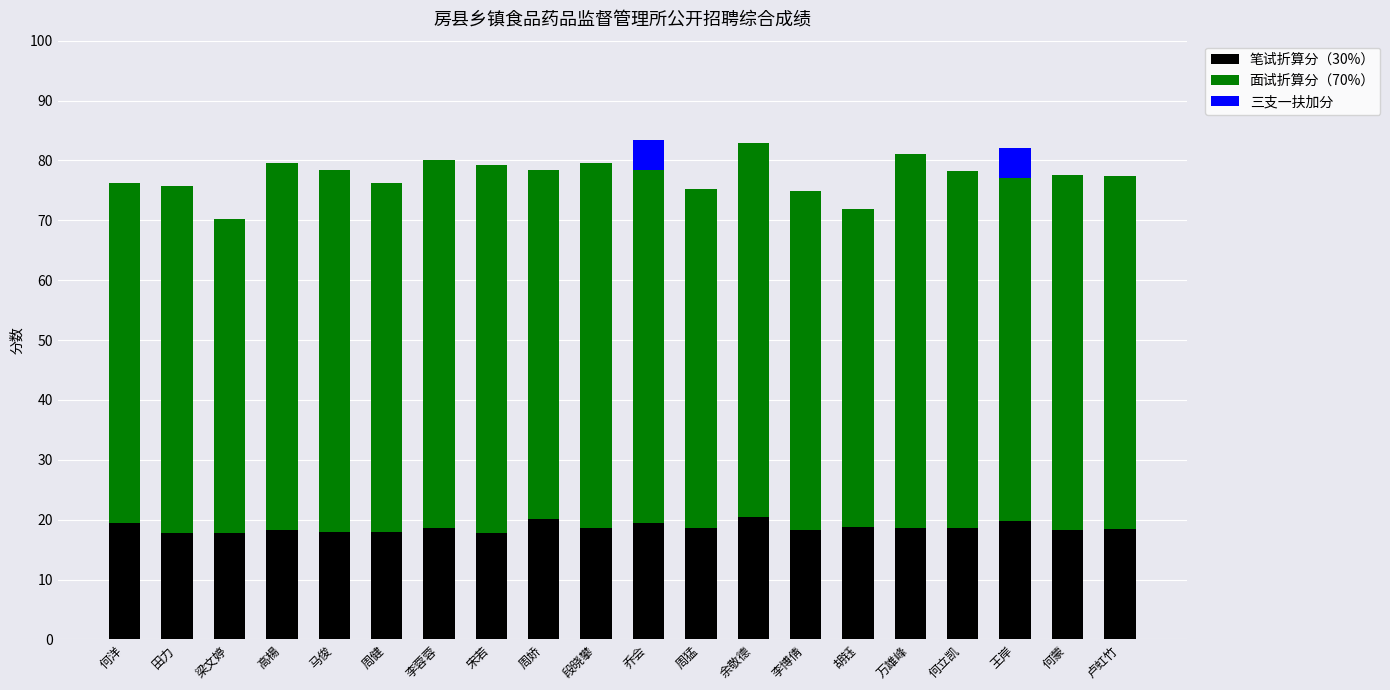

Is it true that 笔试折算分（30%） equals 4.0 at 高楊?

False